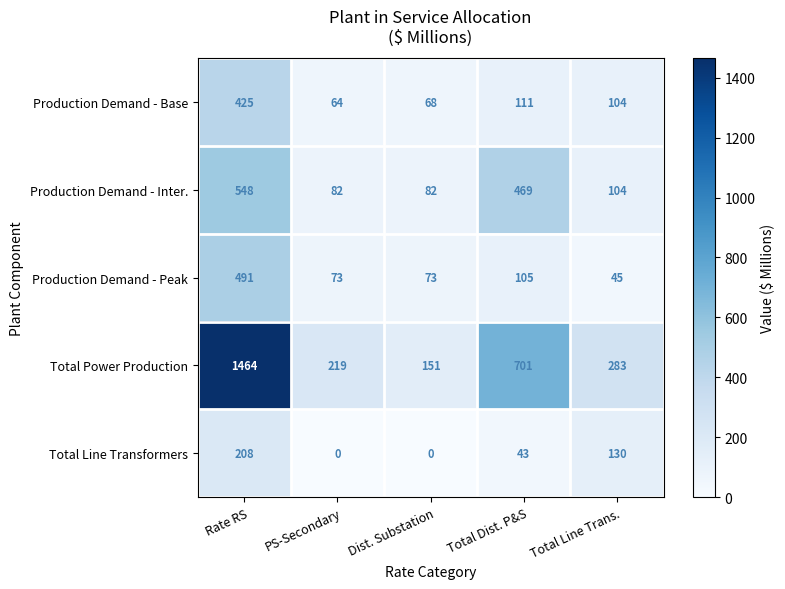

What is the total value across all series at Rate RS?

3136